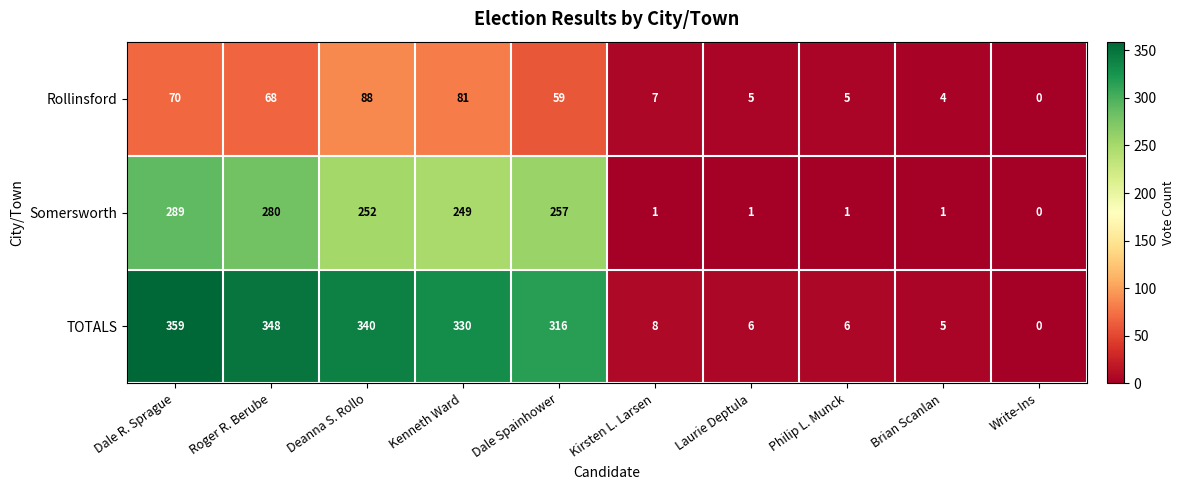

How many categories are shown in the chart?

10